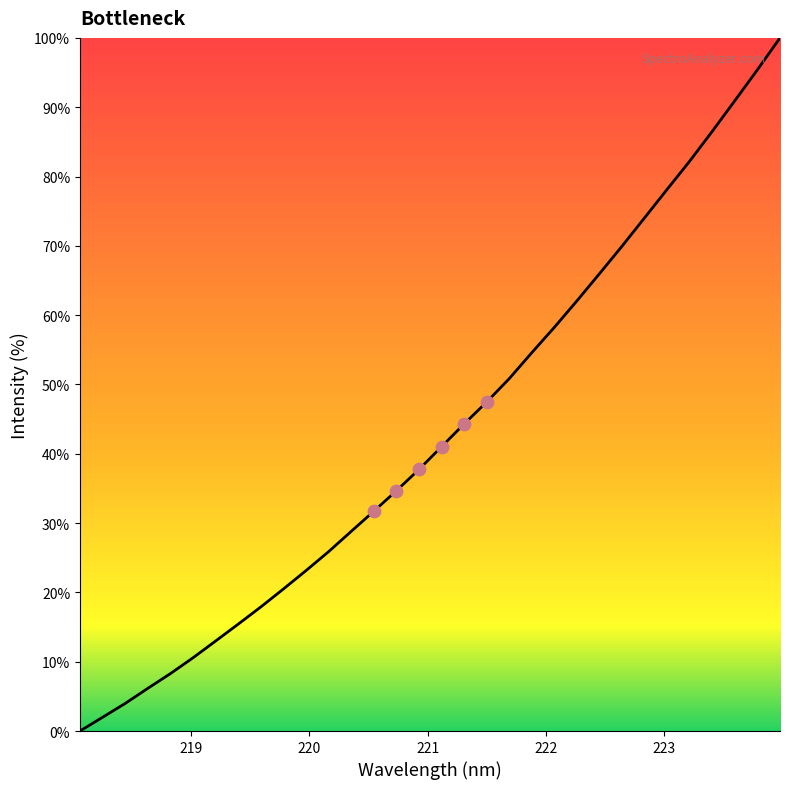

What is the greatest value displayed?

100.0